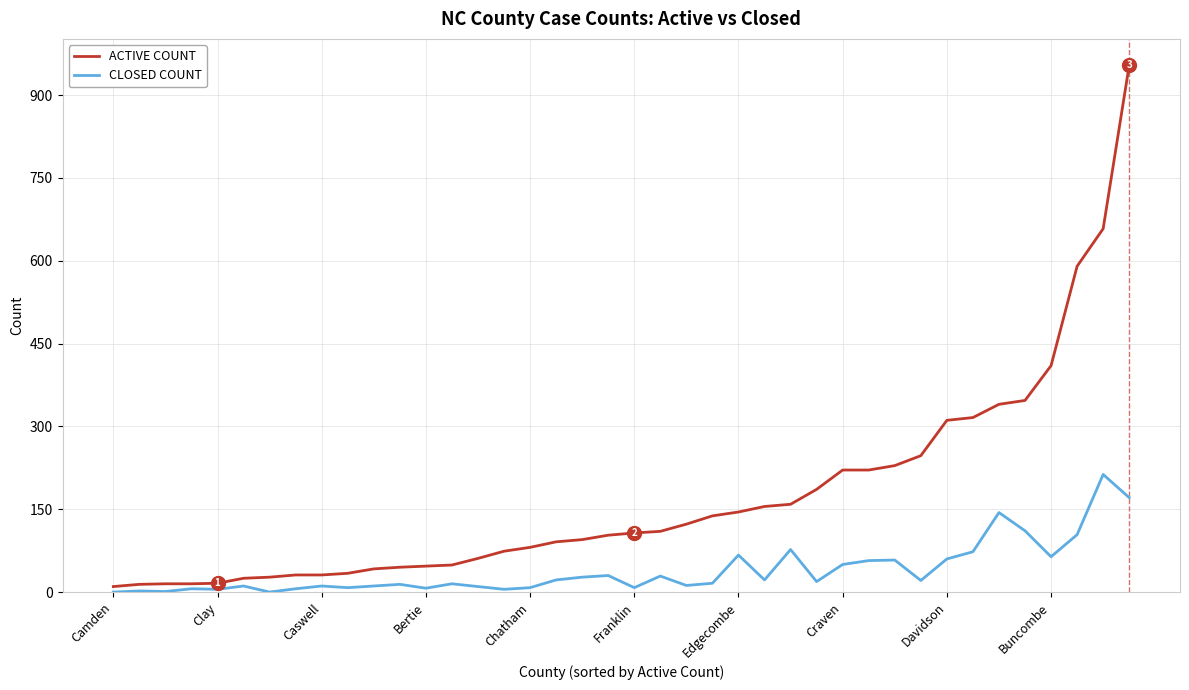

What is the maximum value for ACTIVE COUNT?

954